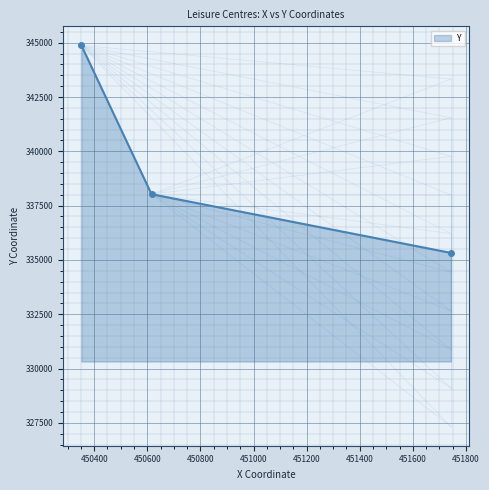

What is the minimum value shown in the chart?

335325